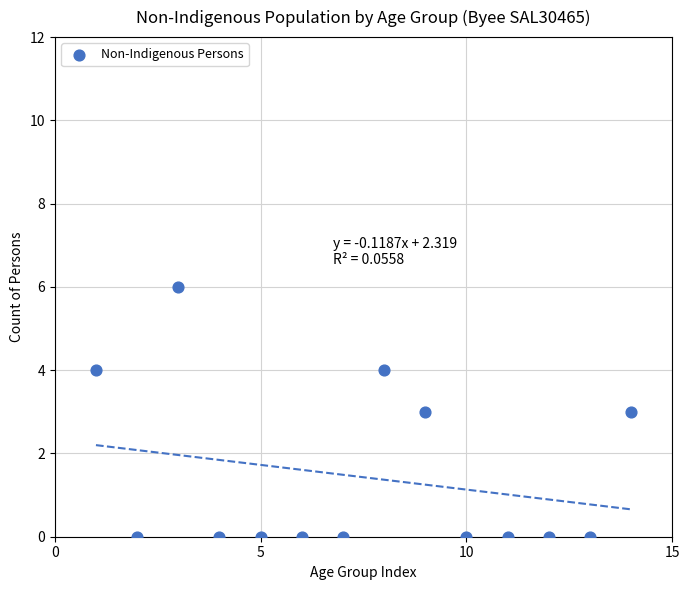

What is the range of Y values (max minus min)?

6